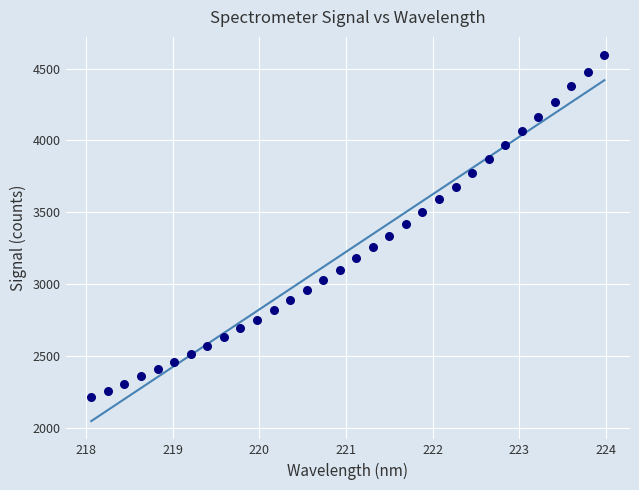

What is the range of X values (max minus min)?

5.9